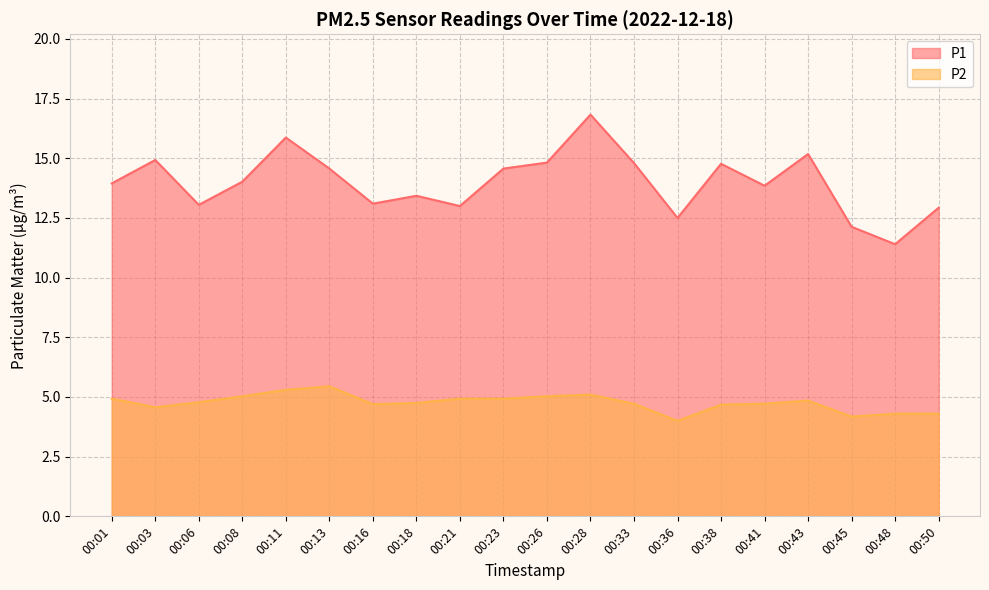

Is the value of P2 at 00:36 greater than the value of P1 at 00:43?

No